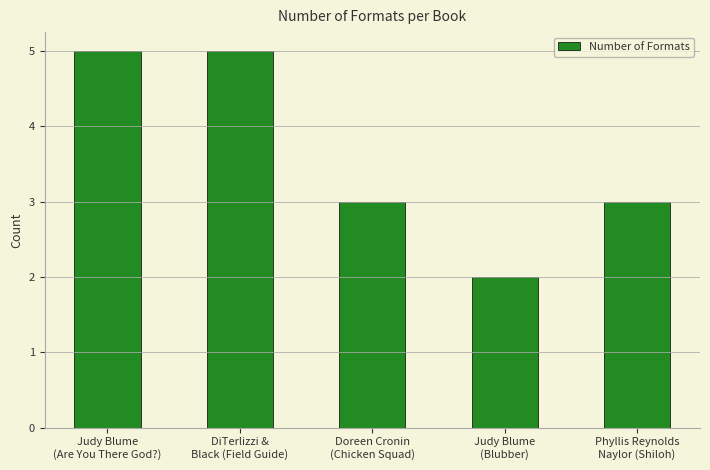

What is the value of the 5th bar from the left?

3